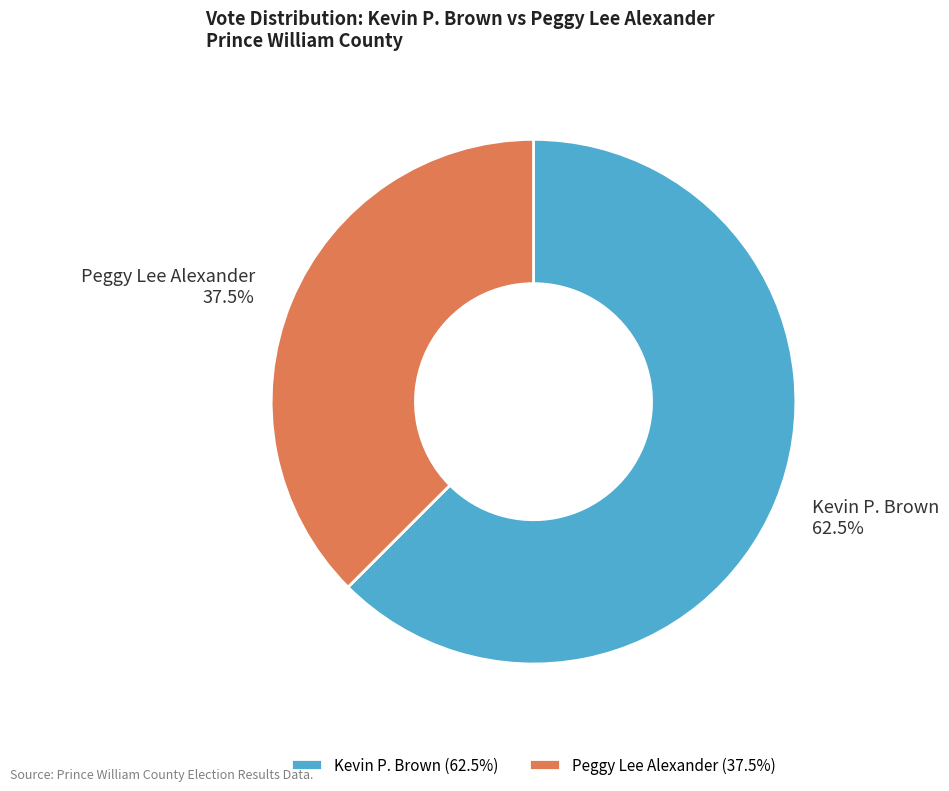

Which has a higher value, Peggy Lee Alexander or Kevin P. Brown?

Kevin P. Brown